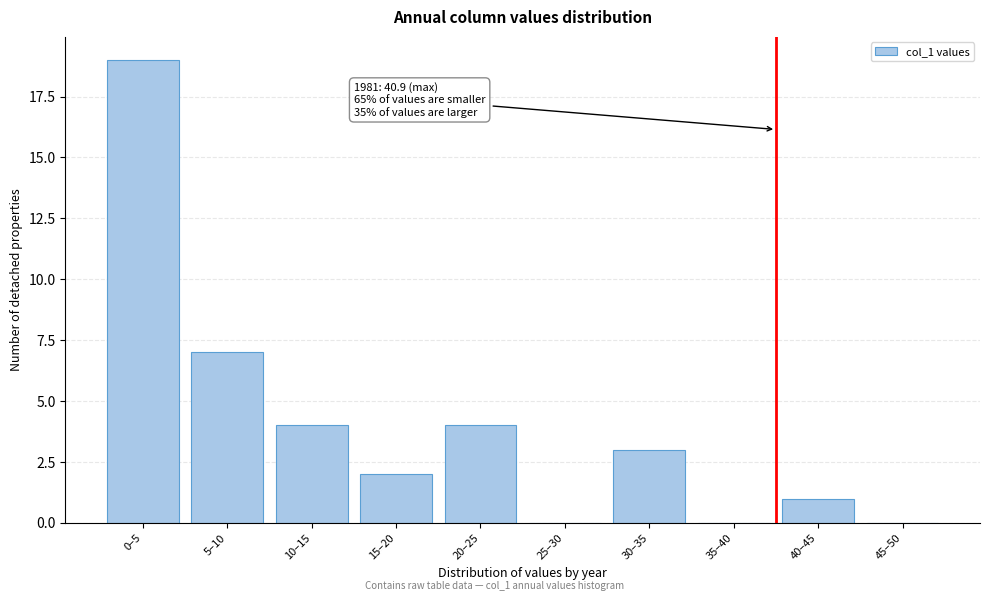

Reading left to right, what are all the values shown in this chart?

0–5=19	5–10=7	10–15=4	15–20=2	20–25=4	25–30=0	30–35=3	35–40=0	40–45=1	45–50=0